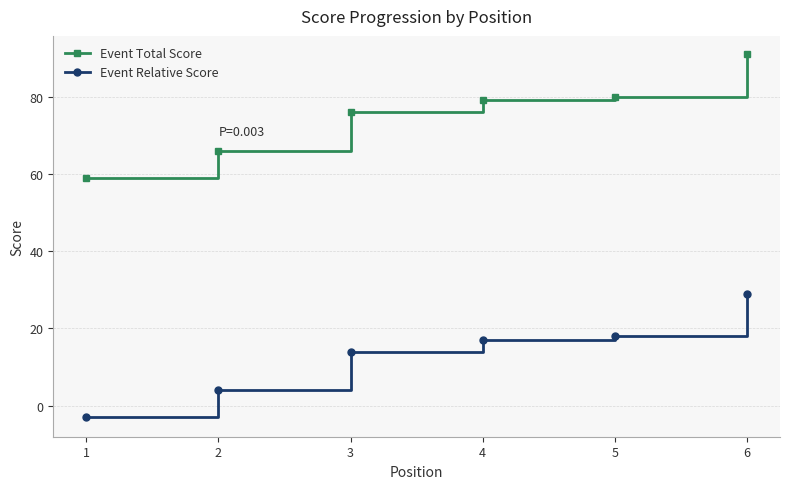

How many data points does each series have?

6